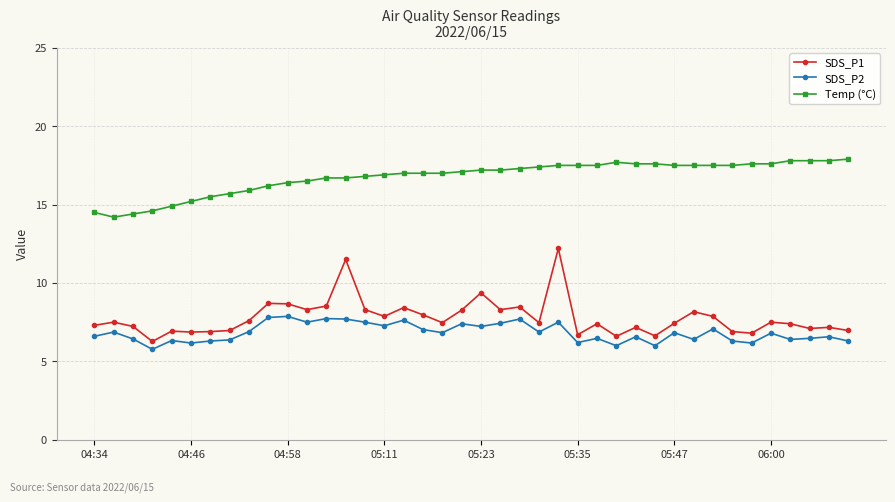

What is the greatest value displayed?

17.9